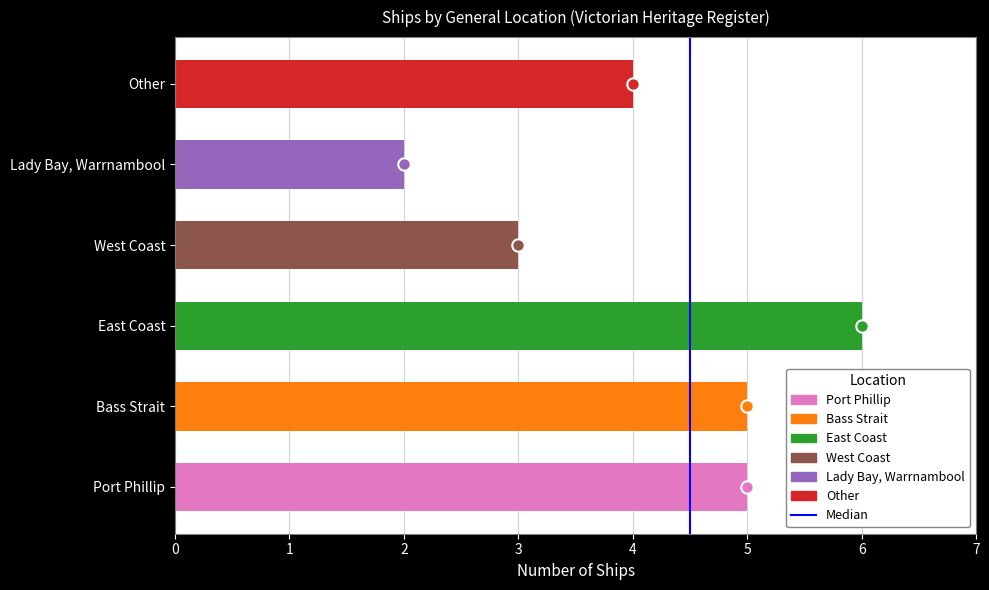

What is the change in value from 0 to 1?

+1